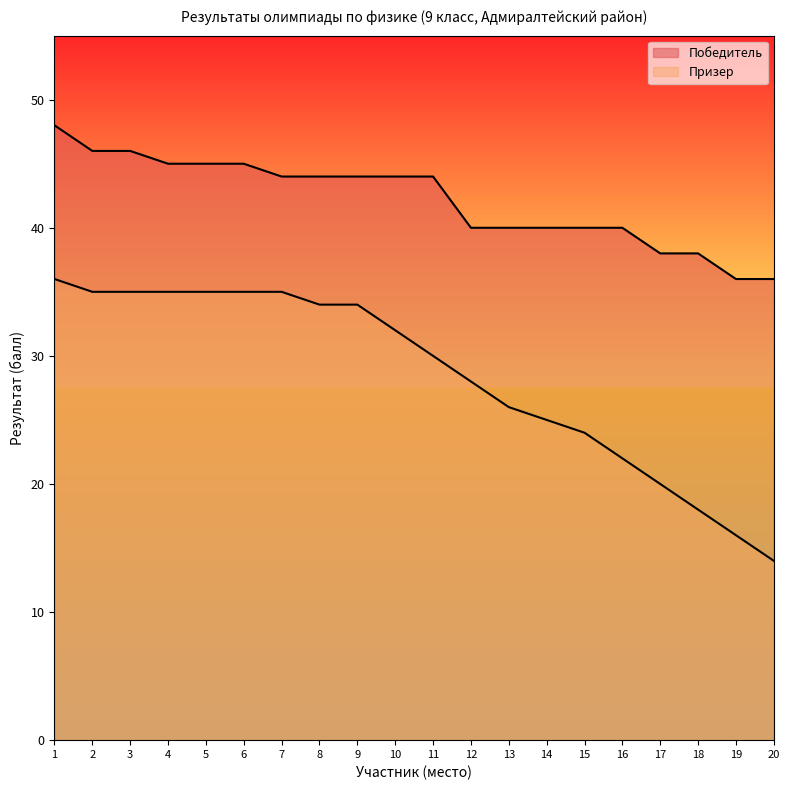

What is the smallest value displayed?

14